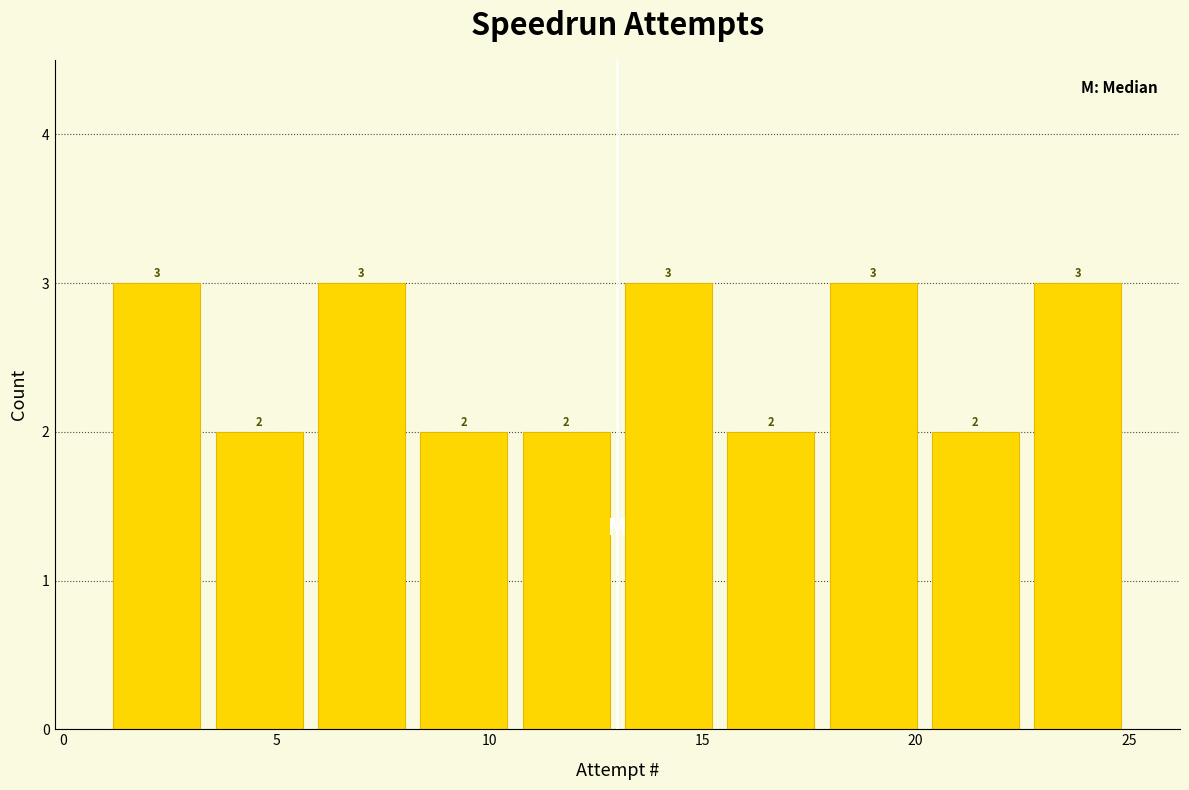

How tall is the bar that spans 8.2 to 10.6 on the x-axis? The bar edges are not printed on the chart, so give them approximately, as read against the axis.

2